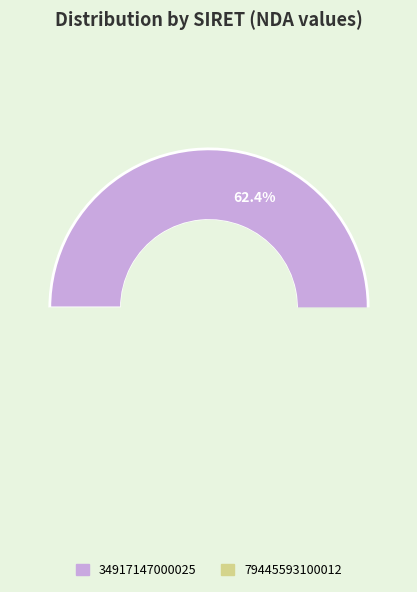

To the nearest percent, what is the combined percentage of 34917147000025 and 79445593100012?

100%